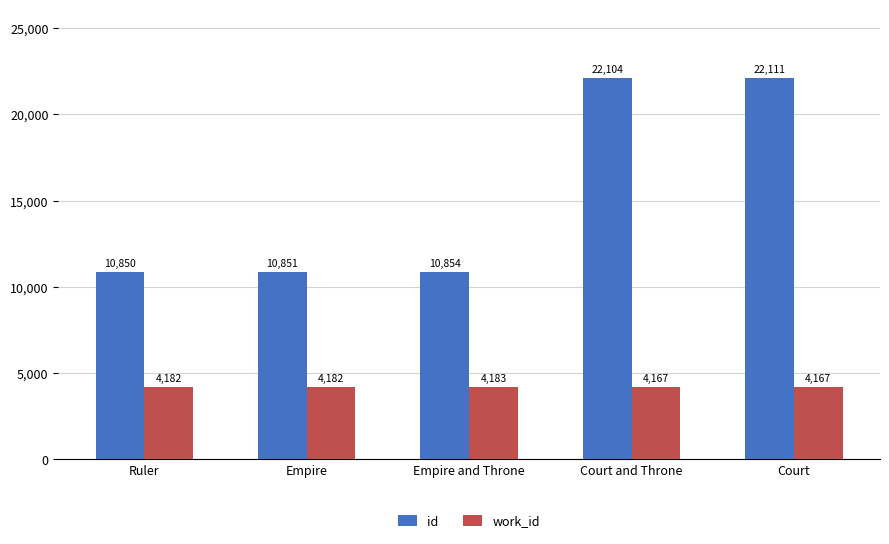

What is the difference between the second highest and second lowest values in the id series?

11253